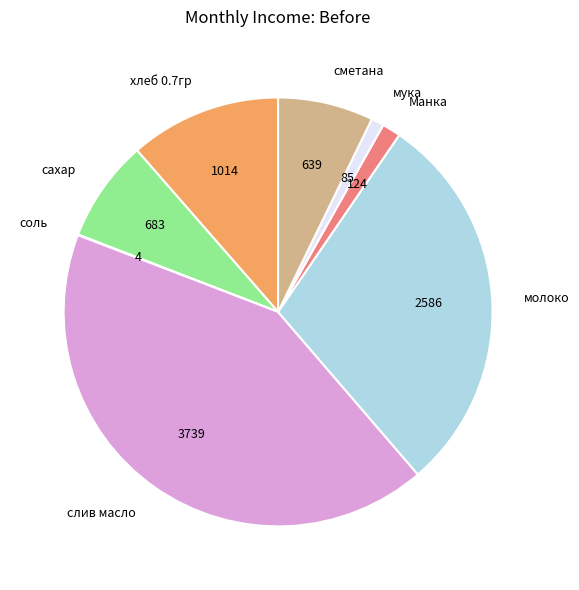

Is there any slice that represents more than half of the pie?

No